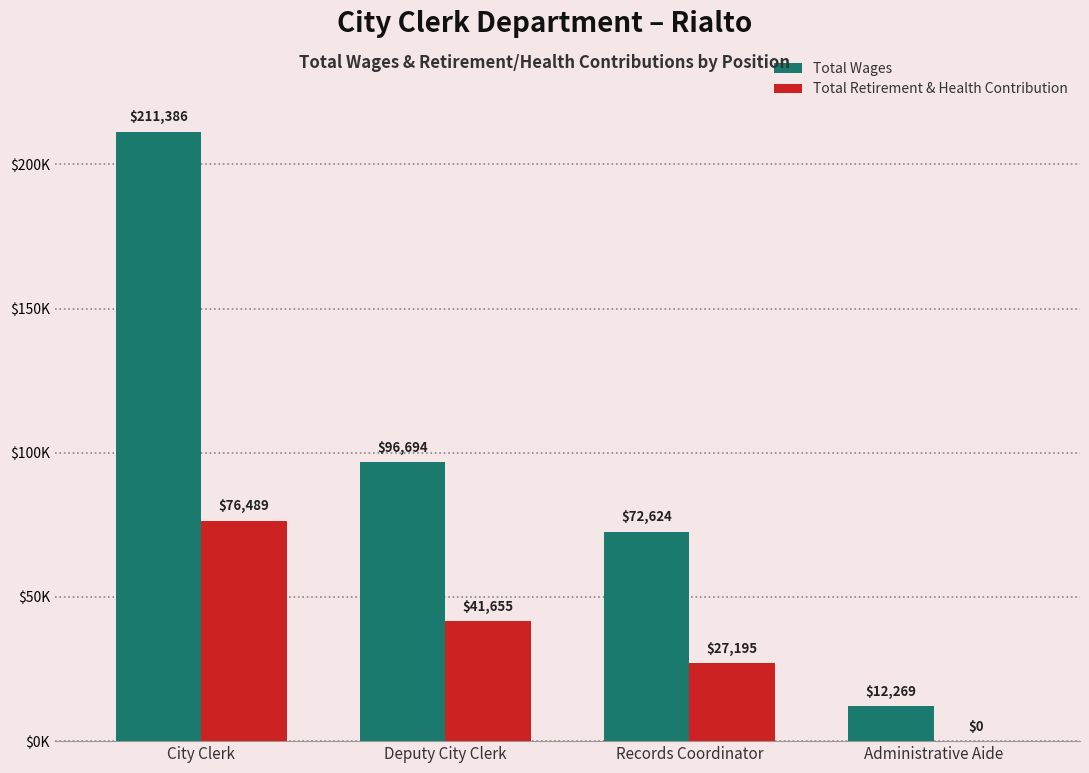

What value does the Total Retirement & Health Contribution series have at City Clerk, to the nearest 10?

76490